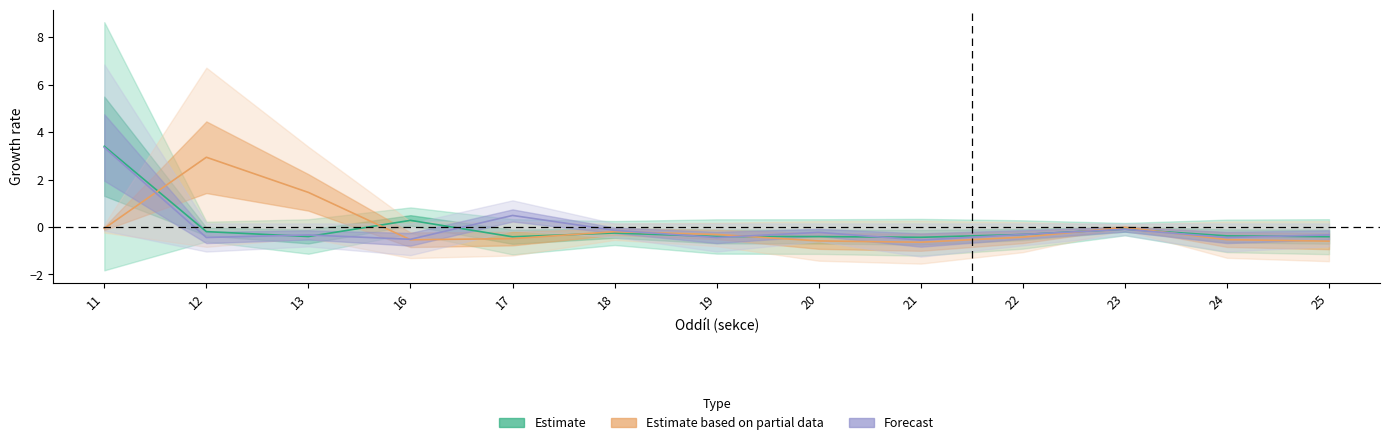

What is the sum of the Forecast values at 20 and 16?

-0.7